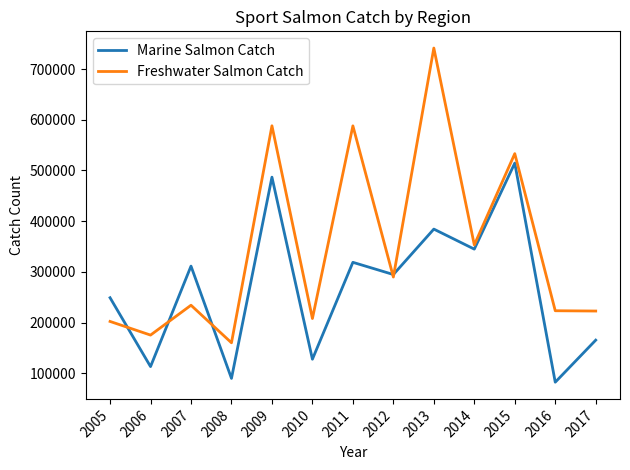

Is it true that Freshwater Salmon Catch equals 249530 at 2009?

False